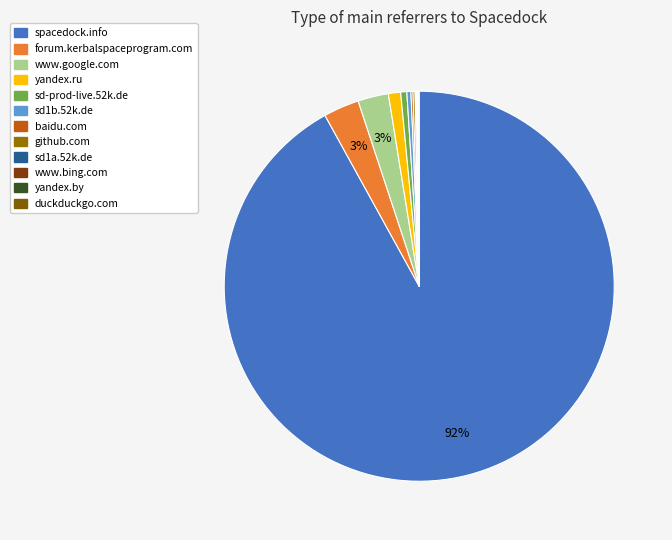

Is it true that www.google.com is 11% of the pie?

False